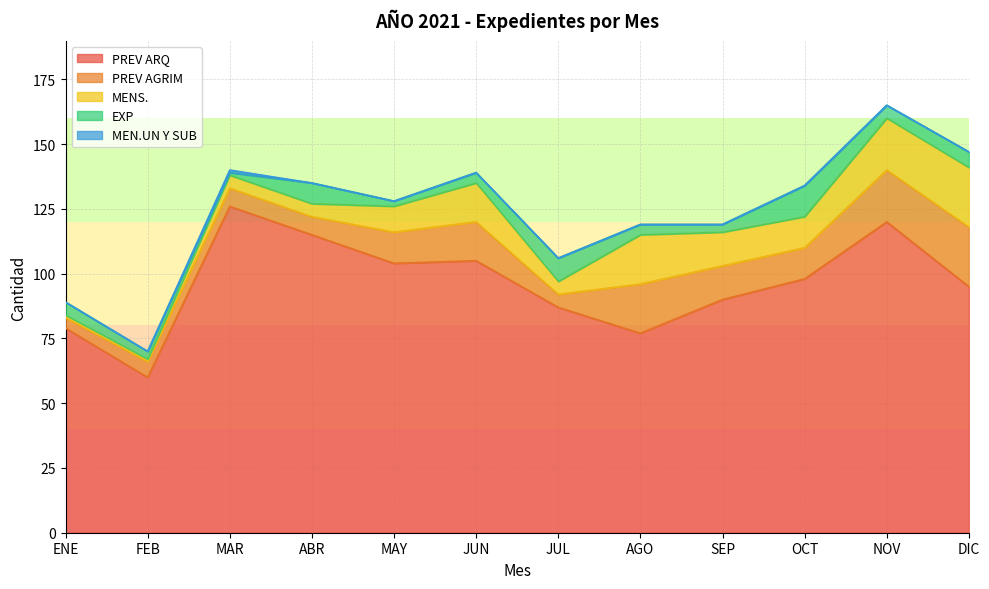

What is the sum of the MENS. values at ABR and NOV?

25